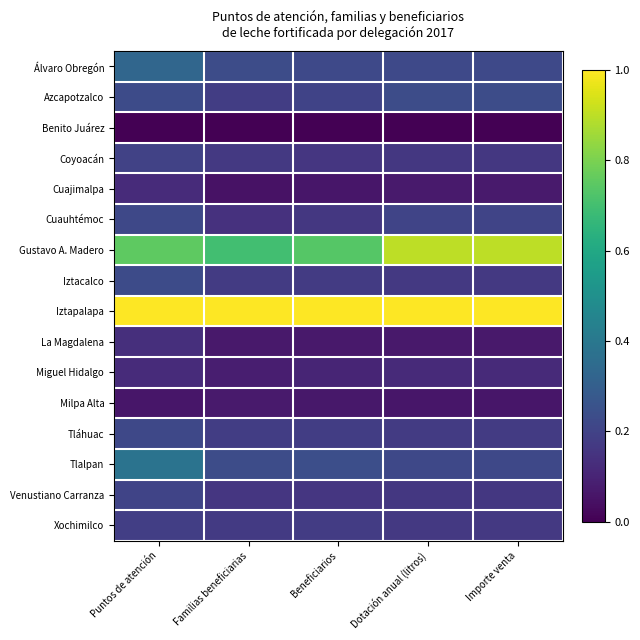

At which category is the sum across all series the highest?

Puntos de atención